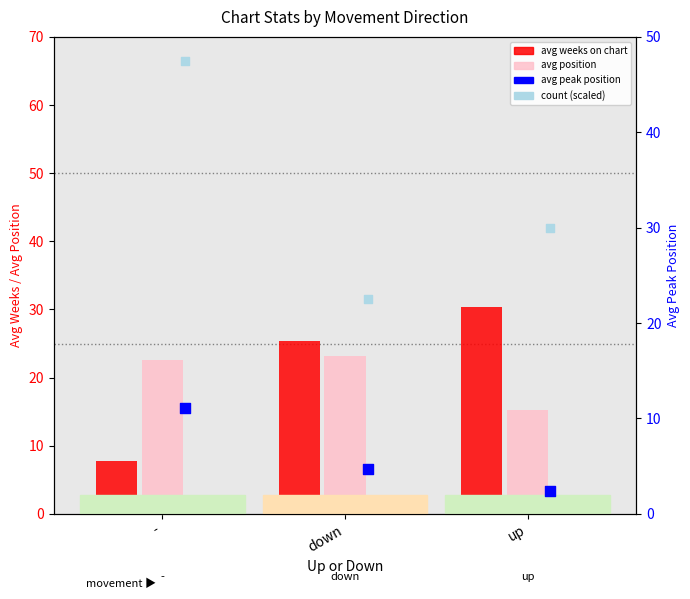

Which series contains the highest Y value?

count (scaled)